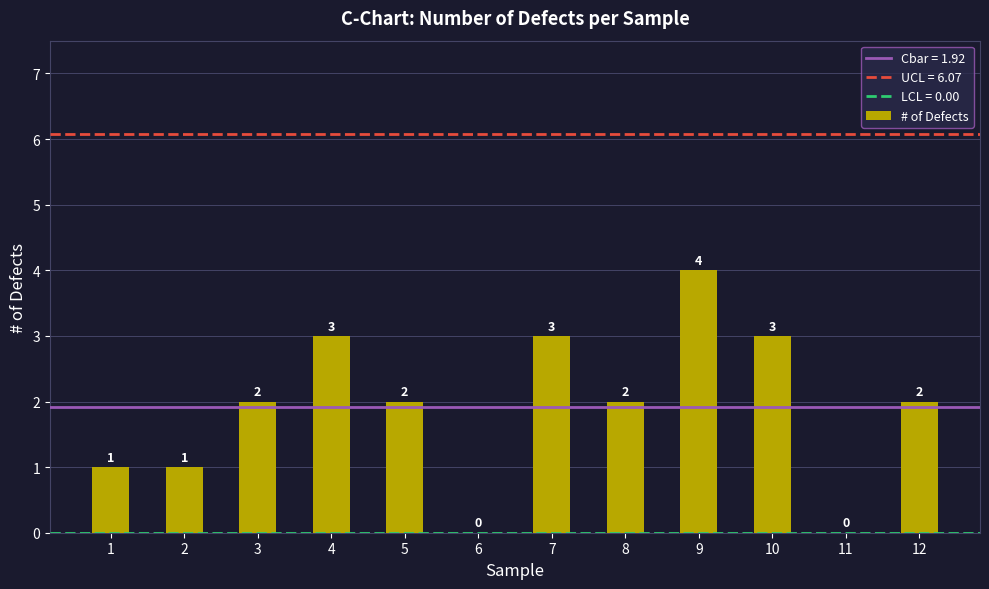

Reading left to right, what are all the values shown in this chart?

1	1	2	3	2	0	3	2	4	3	0	2